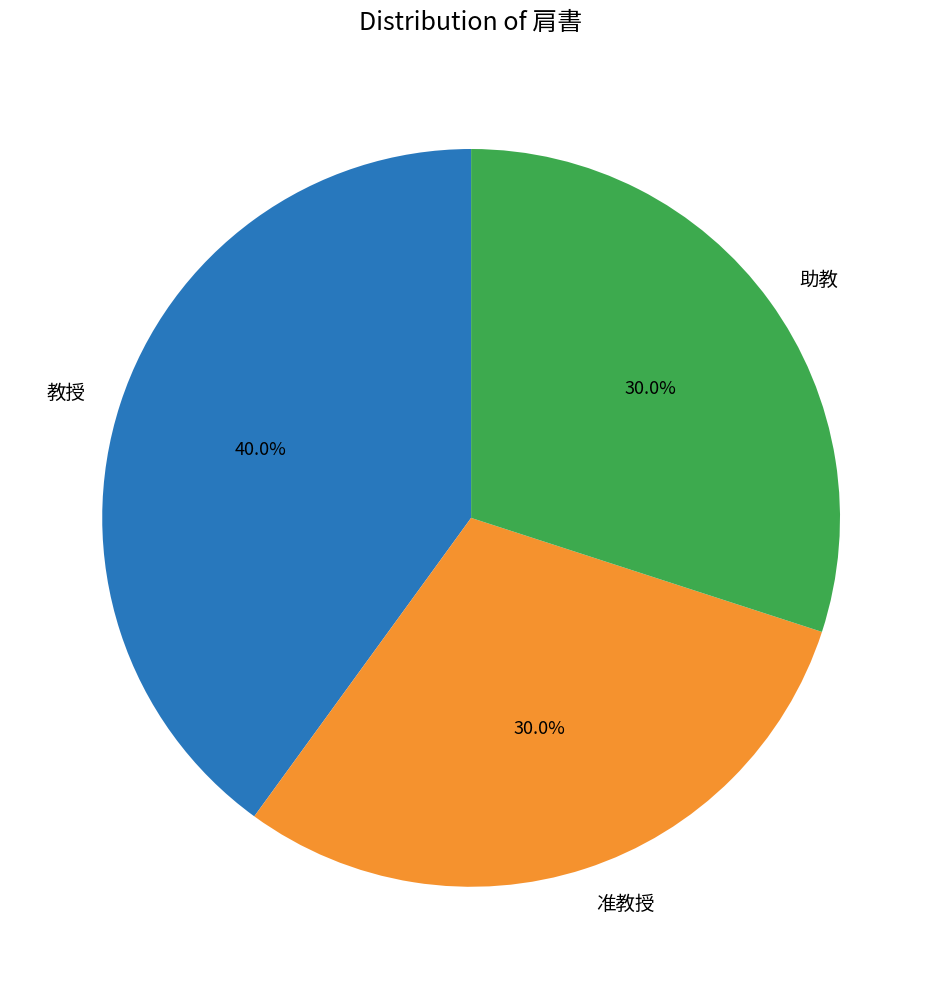

To the nearest percent, what is the average slice percentage?

33%